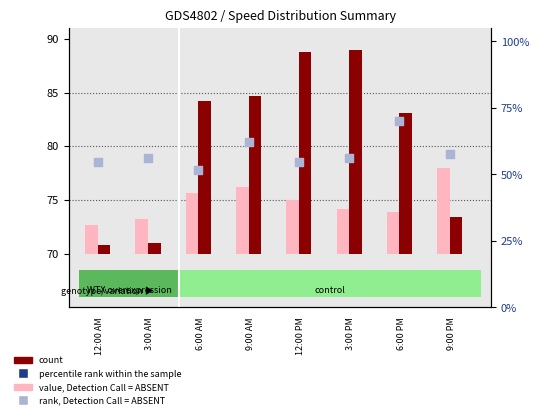

Is the value of percentile rank within the sample at 12:00 AM greater than the value of rank, Detection Call = ABSENT at 9:00 PM?

Yes